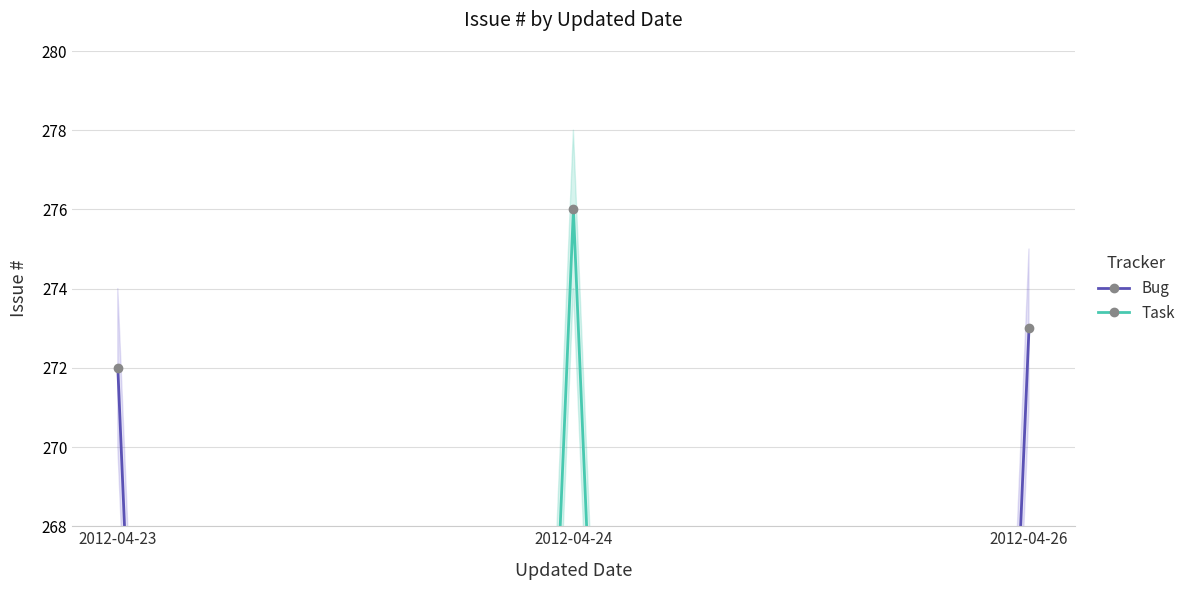

Reading left to right, extract all data points from this chart.

Bug: 272	0	273
Task: 0	276	0